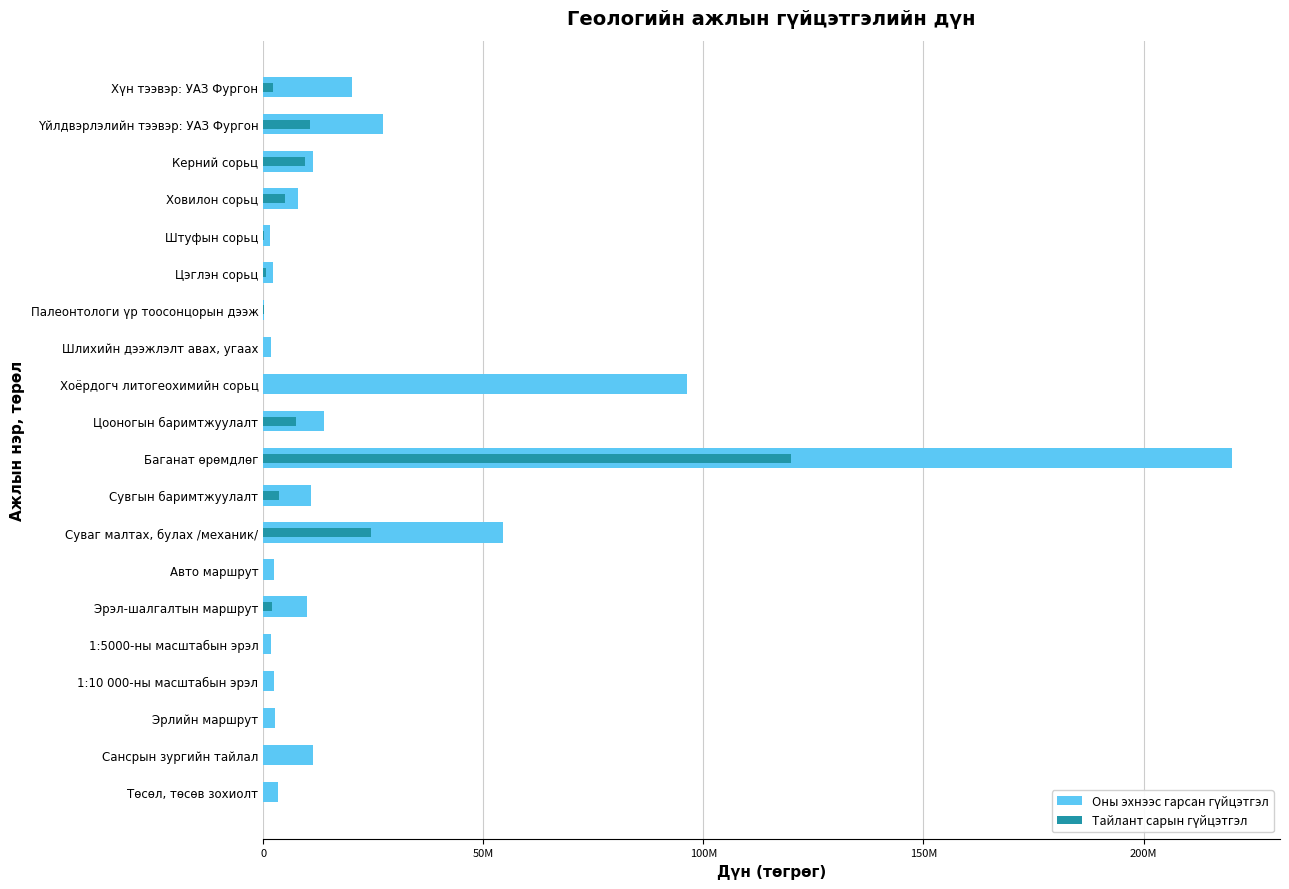

What is the total value across all series at Суваг малтах, булах /механик/?

78795000